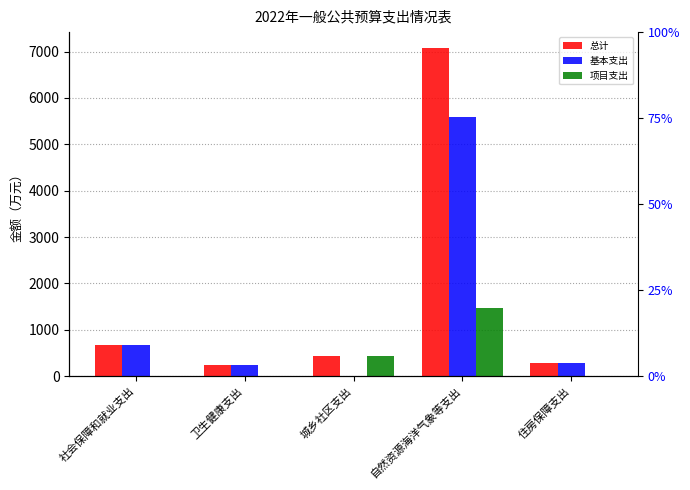

How many values in the 项目支出 series exceed 0?

2